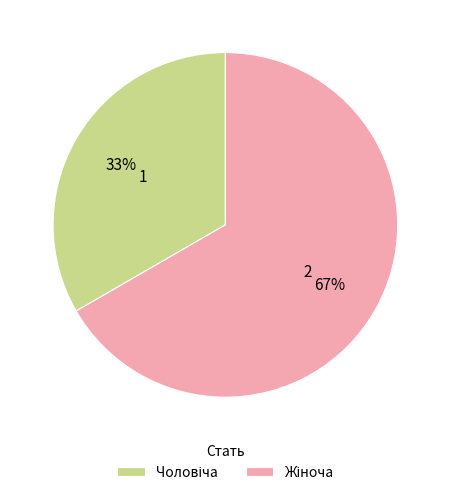

To the nearest percent, what is the average slice percentage?

50%